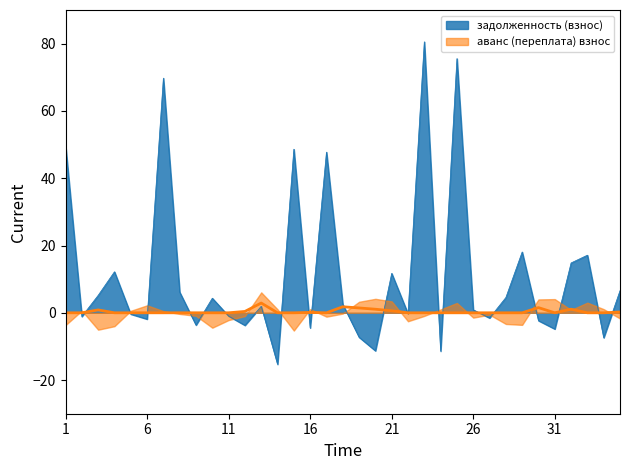

What is the highest value of the задолженность (взнос) series?

80.5